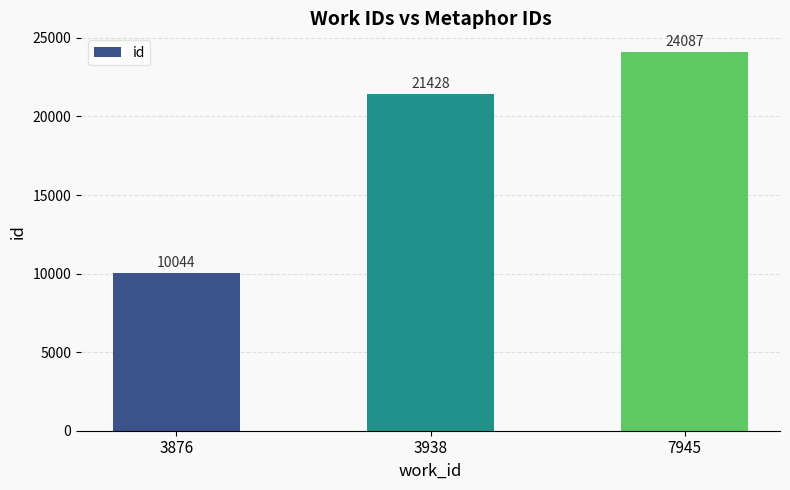

What is the value of the 2nd bar from the left?

21428